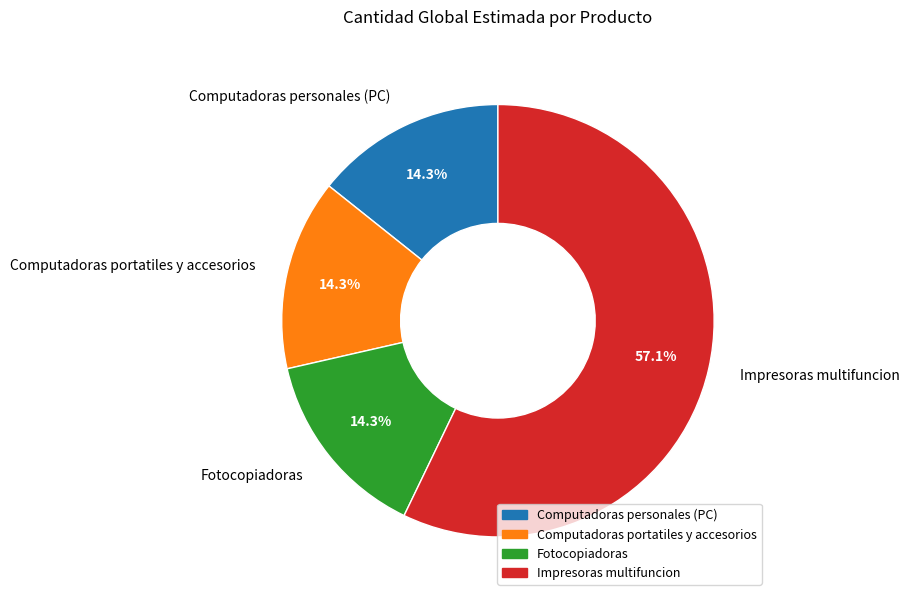

What percentage is the Computadoras personales (PC) slice, to the nearest percent?

14%